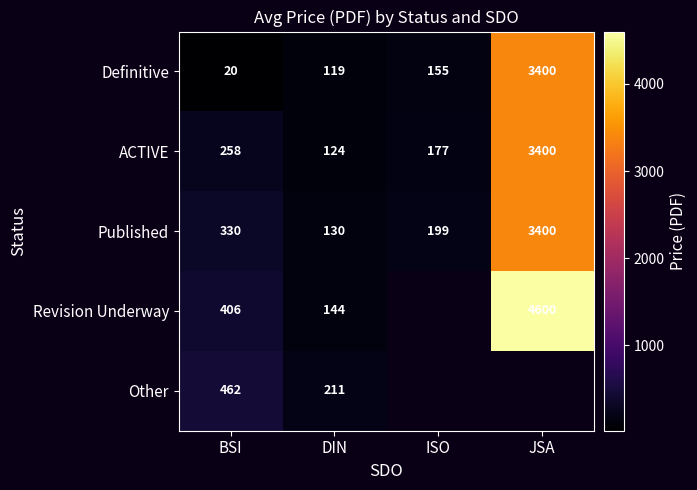

Is it true that Published equals 130 at DIN?

True